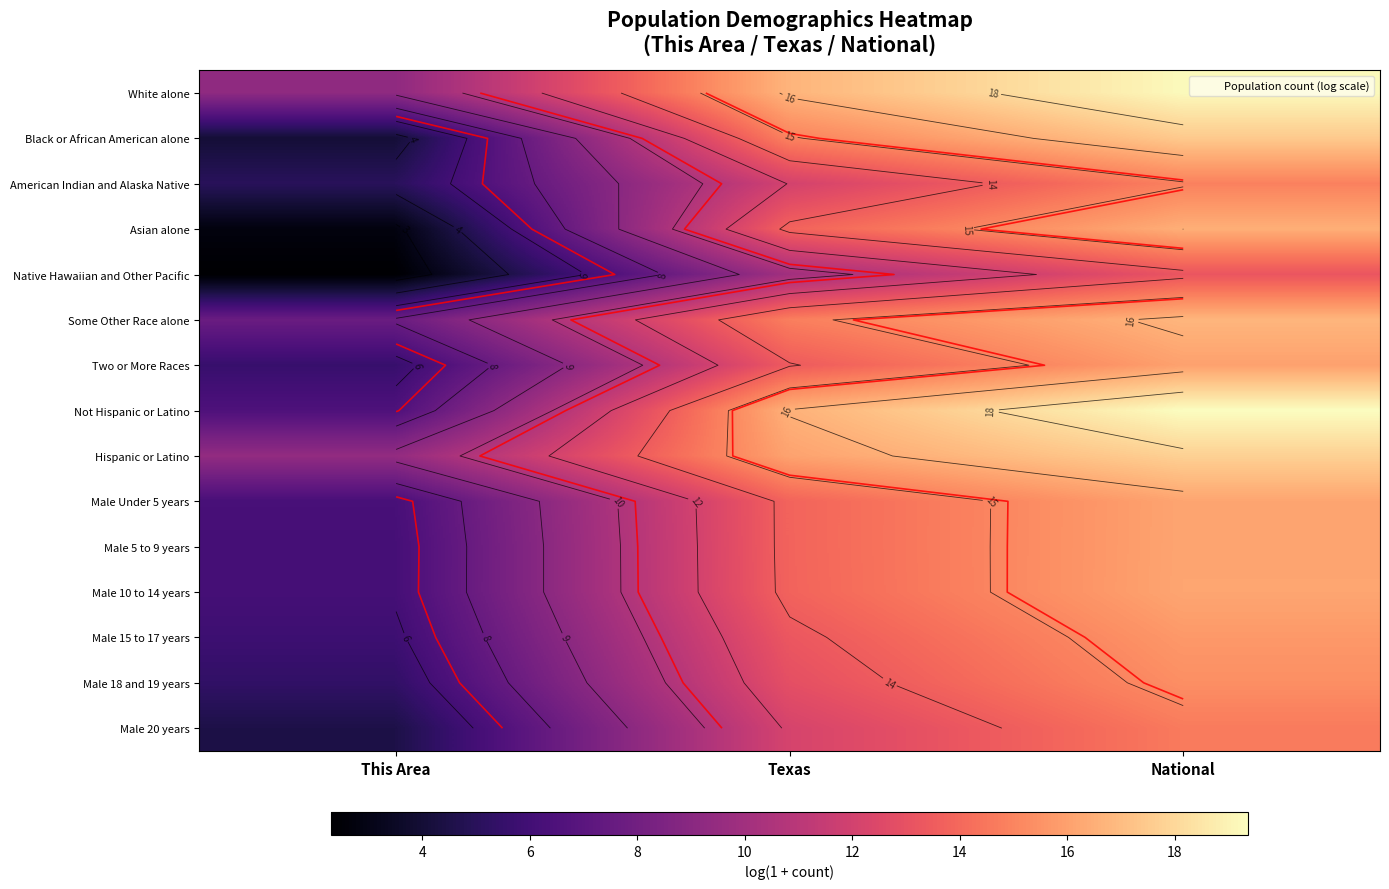

How many categories are shown in the chart?

3